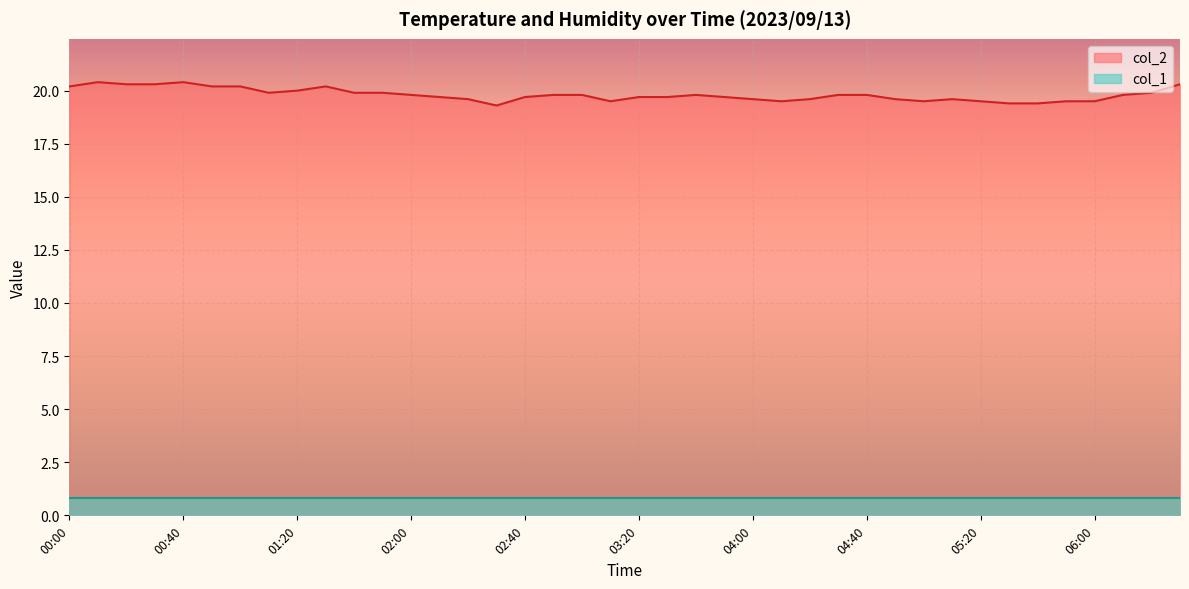

Reading left to right, extract all data points from this chart.

20.2	20.4	20.3	20.3	20.4	20.2	20.2	19.9	20.0	20.2	19.9	19.9	19.8	19.7	19.6	19.3	19.7	19.8	19.8	19.5	19.7	19.7	19.8	19.7	19.6	19.5	19.6	19.8	19.8	19.6	19.5	19.6	19.5	19.4	19.4	19.5	19.5	19.8	19.9	20.3